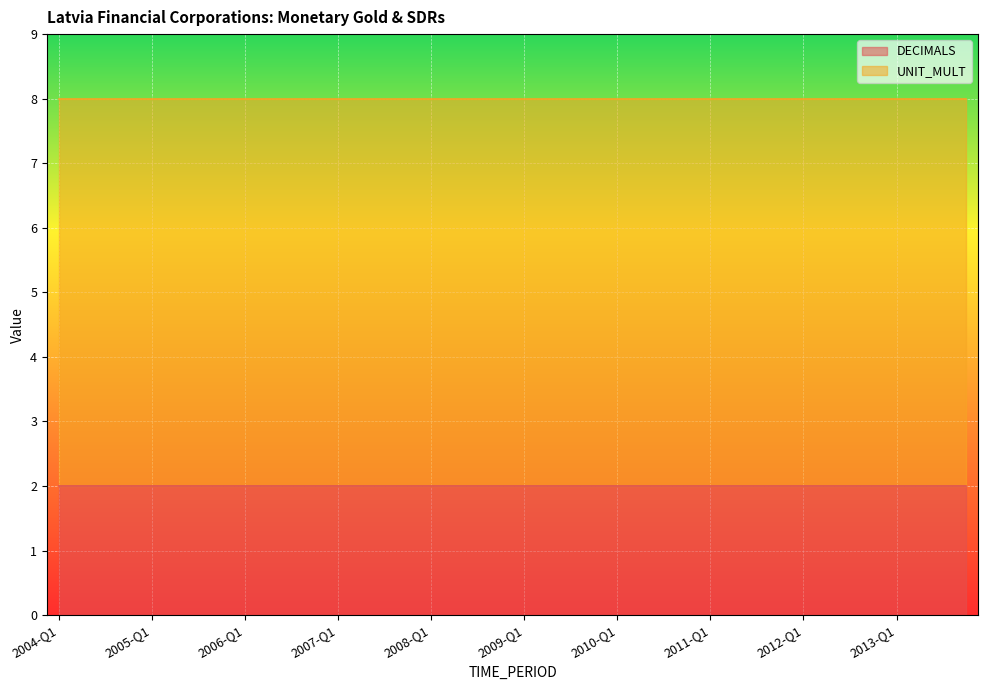

At how many categories does at least one series exceed 3?

40